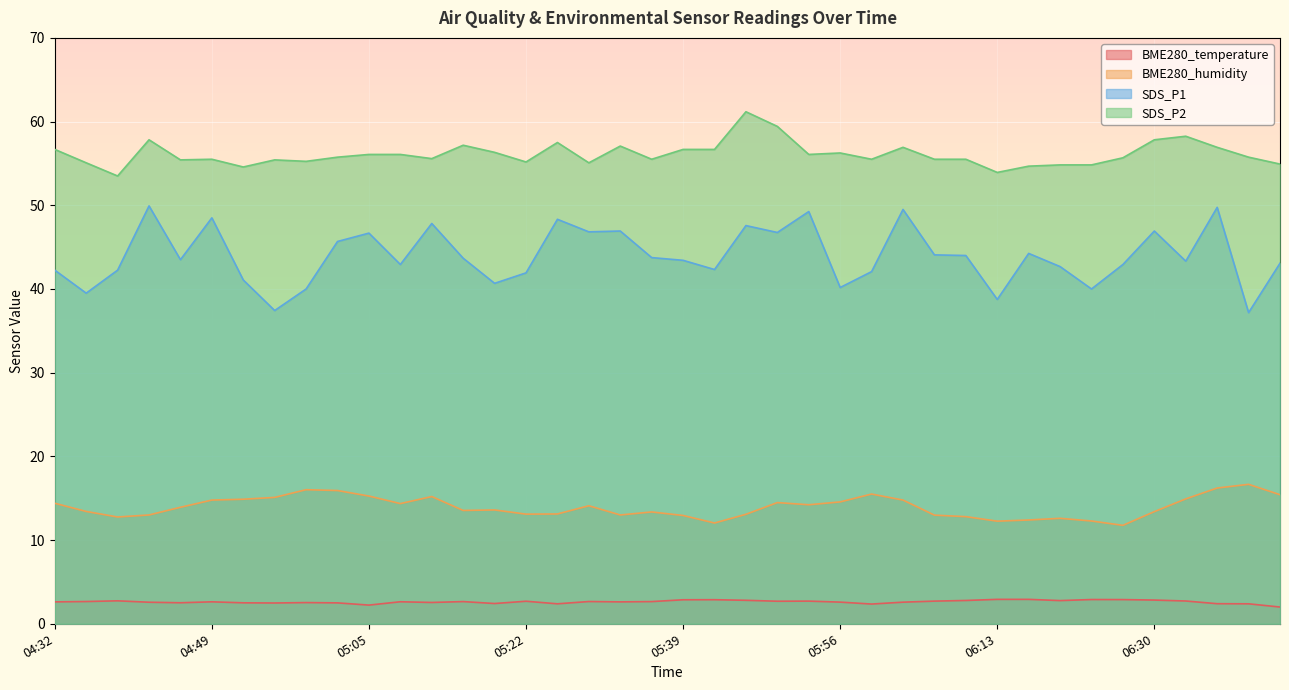

Reading right to left, transcribe all the data shown in this chart.

SDS_P1: 43.1	37.2	49.8	43.3	46.9	42.9	40.0	42.7	44.2	38.8	44.0	44.1	49.5	42.1	40.2	49.2	46.8	47.6	42.3	43.4	43.8	46.9	46.8	48.3	41.9	40.7	43.7	47.8	42.9	46.7	45.7	40.0	37.4	41.1	48.5	43.5	49.9	42.2	39.5	42.2
SDS_P2: 54.9	55.8	56.9	58.2	57.8	55.7	54.8	54.8	54.7	53.9	55.5	55.5	56.9	55.5	56.2	56.1	59.4	61.2	56.7	56.7	55.5	57.1	55.1	57.5	55.2	56.3	57.2	55.6	56.1	56.1	55.8	55.2	55.4	54.6	55.5	55.4	57.8	53.5	55.1	56.7
BME280_temperature: 2.0	2.4	2.4	2.7	2.8	2.9	2.9	2.8	2.9	2.9	2.8	2.7	2.6	2.4	2.6	2.7	2.7	2.8	2.9	2.9	2.7	2.6	2.7	2.4	2.7	2.4	2.7	2.5	2.6	2.2	2.5	2.5	2.5	2.5	2.6	2.5	2.6	2.7	2.7	2.6
BME280_humidity: 15.4	16.7	16.2	14.9	13.4	11.8	12.3	12.6	12.4	12.3	12.8	13.0	14.8	15.5	14.6	14.2	14.5	13.1	12.0	12.9	13.4	13.0	14.1	13.1	13.1	13.6	13.5	15.2	14.4	15.3	15.9	16.0	15.1	14.9	14.8	13.9	13.0	12.8	13.4	14.4